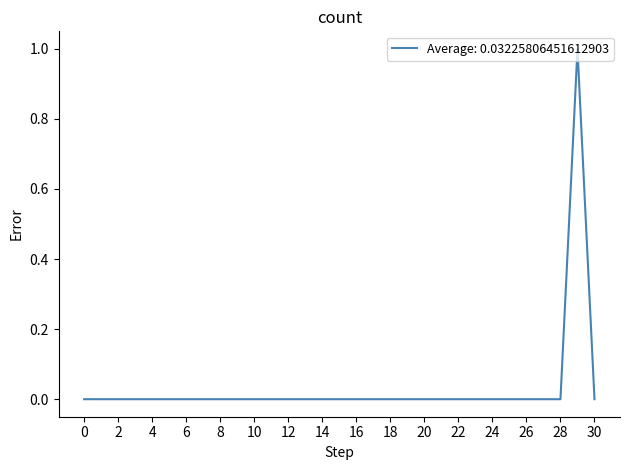

True or false: the data shows 0 at 28.

True